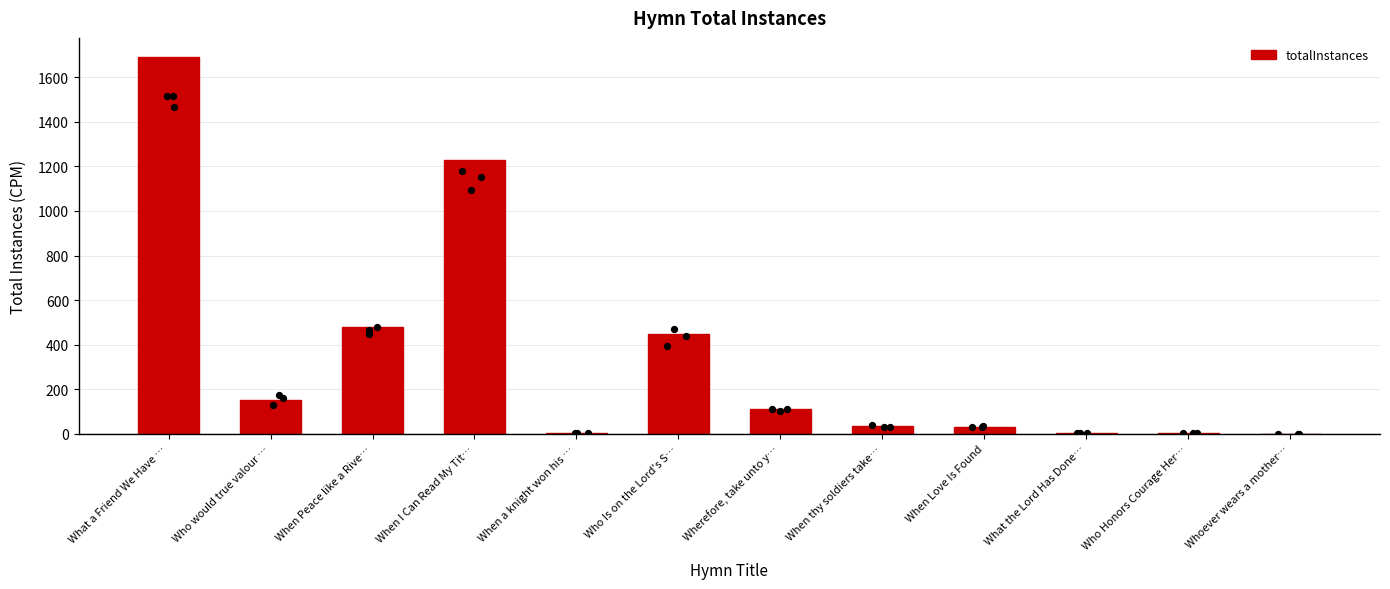

Between When a knight won his … and What the Lord Has Done…, which is larger?

When a knight won his …